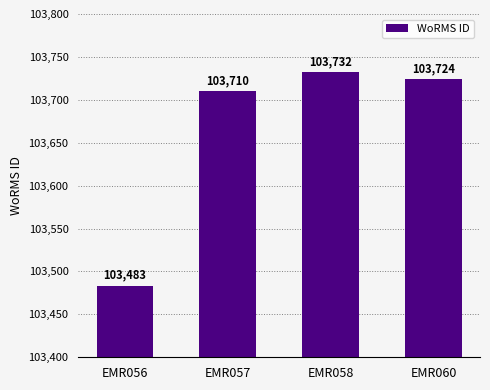

Which category has the highest value across all series?

EMR058